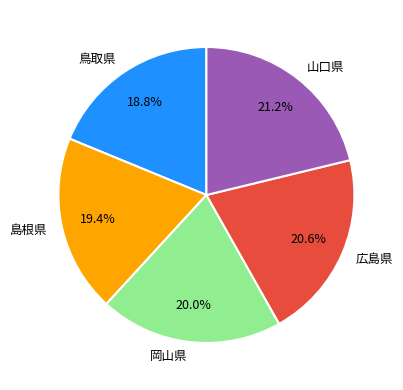

What is the largest slice in the pie chart?

山口県